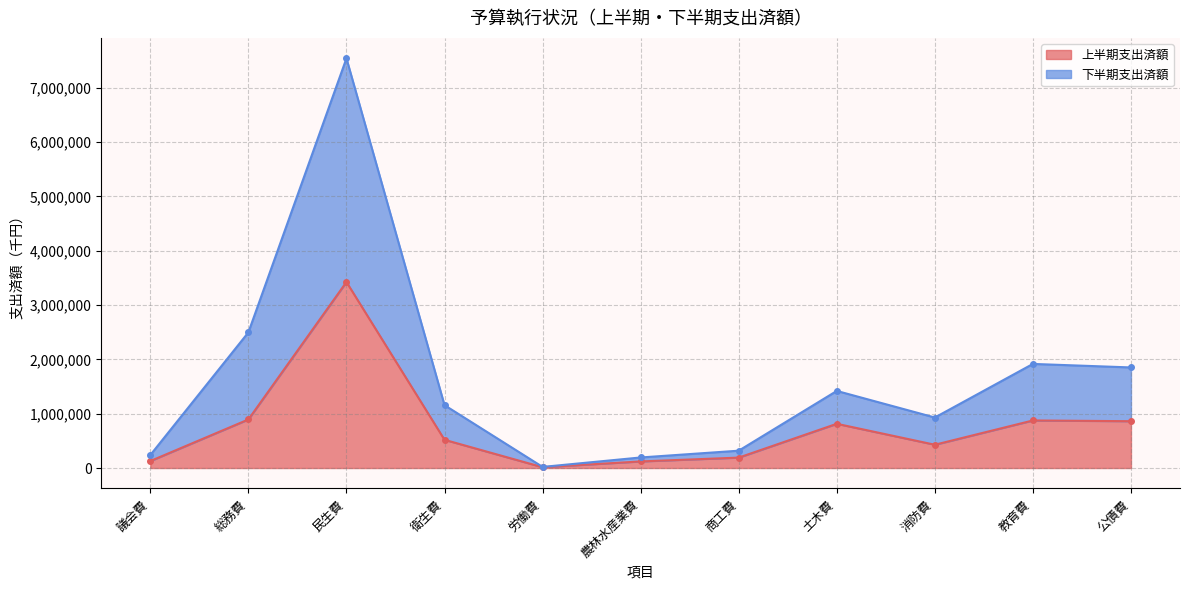

Between 民生費 and 教育費, which is larger?

民生費